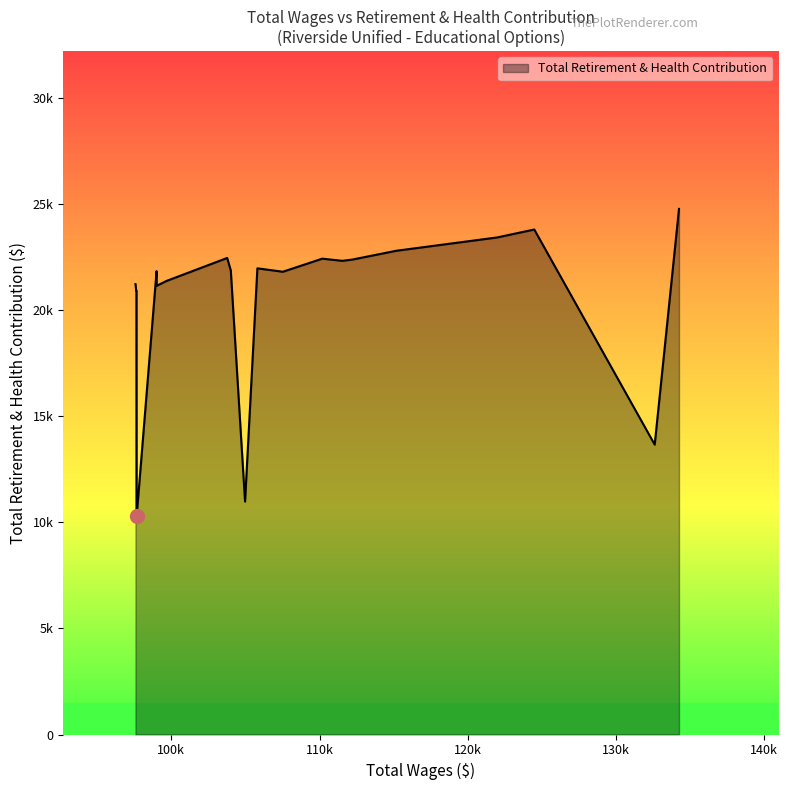

Does the chart have visible grid lines?

No